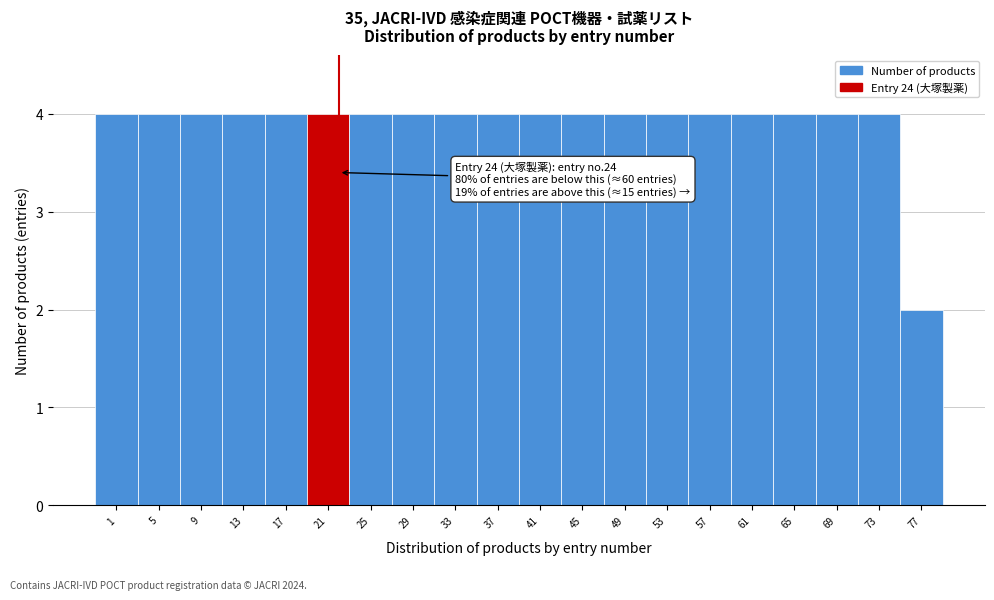

Reading left to right, list all the values displayed in this chart.

1=4	5=4	9=4	13=4	17=4	21=4	25=4	29=4	33=4	37=4	41=4	45=4	49=4	53=4	57=4	61=4	65=4	69=4	73=4	77=2